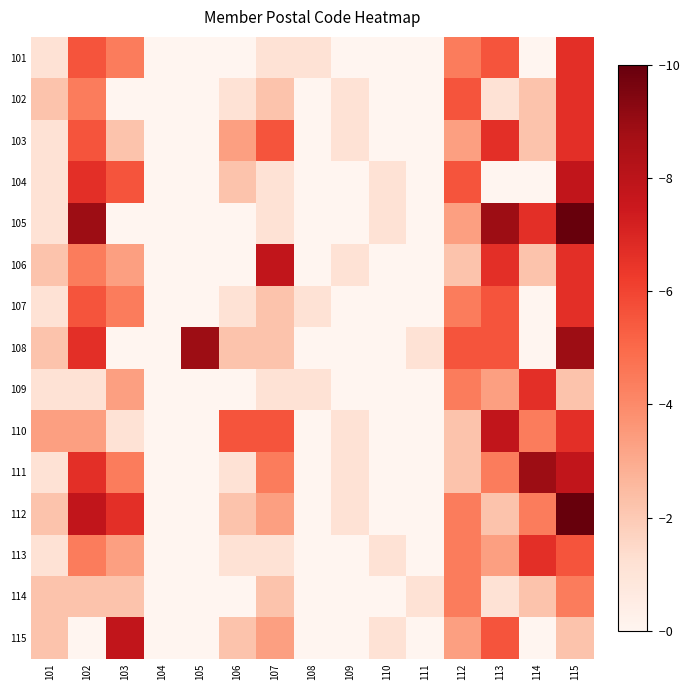

How many categories are shown in the chart?

15